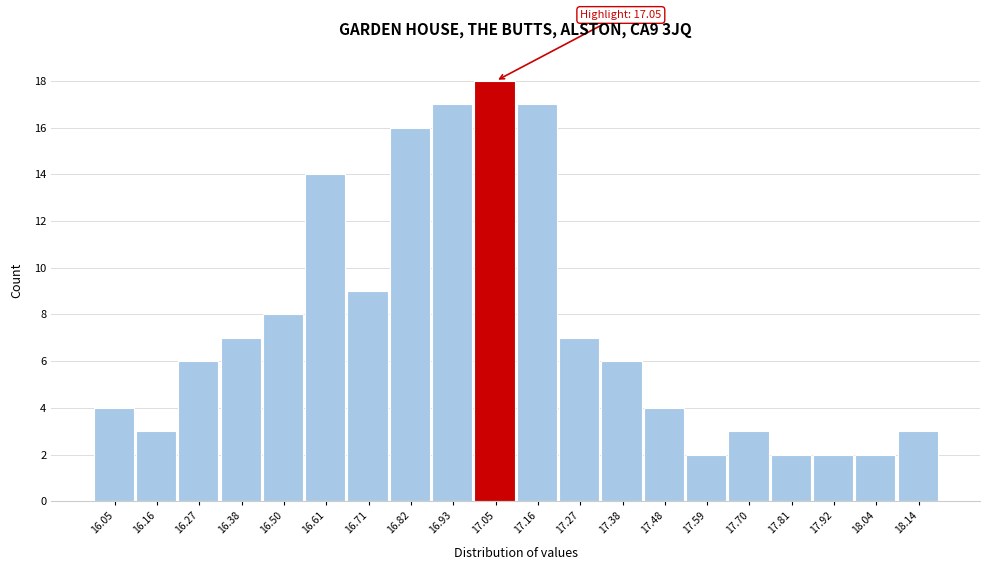

Which range on the x-axis has the tallest bar?

16.99 to 17.10